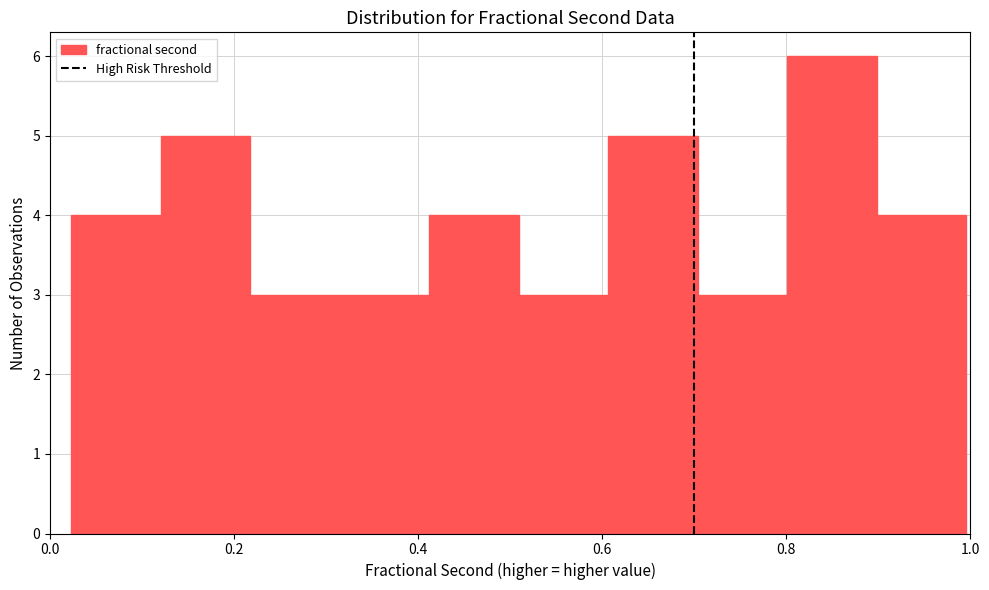

Reading left to right, transcribe this chart: for each bar, give the range it covers on the x-axis and its height. Neither the bar edges nor the heights are printed on the chart, so give them approximately, as read against the axes.

0.02 to 0.12: 4
0.12 to 0.22: 5
0.22 to 0.32: 3
0.32 to 0.42: 3
0.42 to 0.50: 4
0.50 to 0.60: 3
0.60 to 0.70: 5
0.70 to 0.80: 3
0.80 to 0.90: 6
0.90 to 1.00: 4